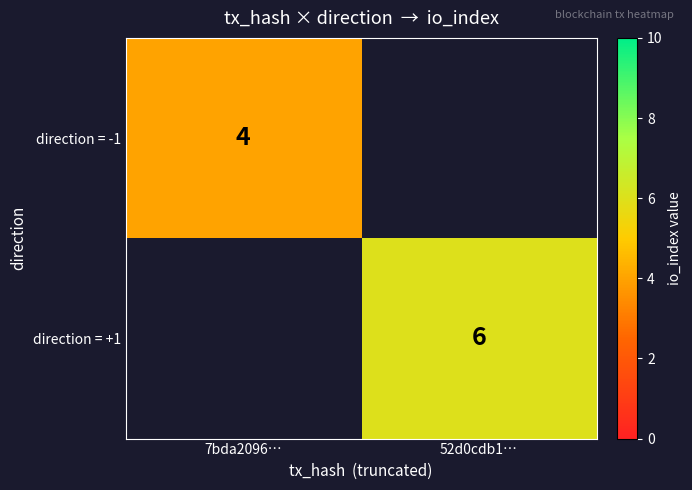

The value of direction = -1 at 7bda2096… is 3. True or false?

False